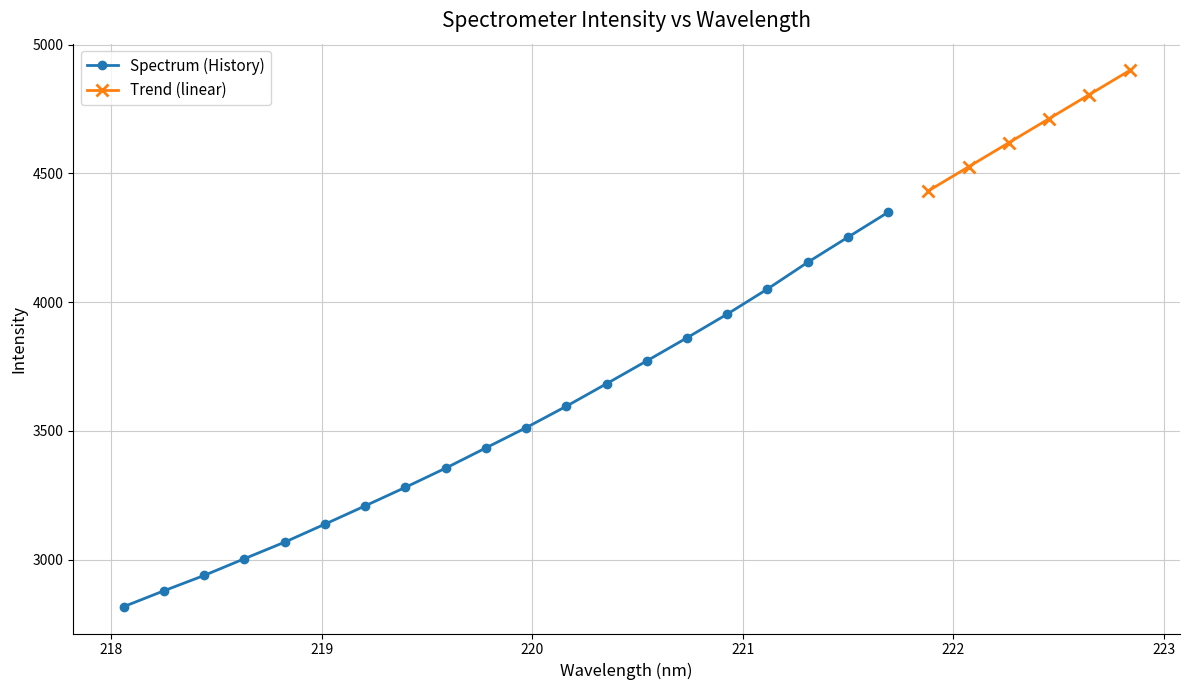

List the labels in order of value, smallest first.

218.0596, 218.2508, 218.442, 218.6332, 218.8244, 219.0156, 219.2067, 219.3979, 219.589, 219.7801, 219.9712, 220.1623, 220.3533, 220.5444, 220.7354, 220.9264, 221.1174, 221.3083, 221.4993, 221.6902